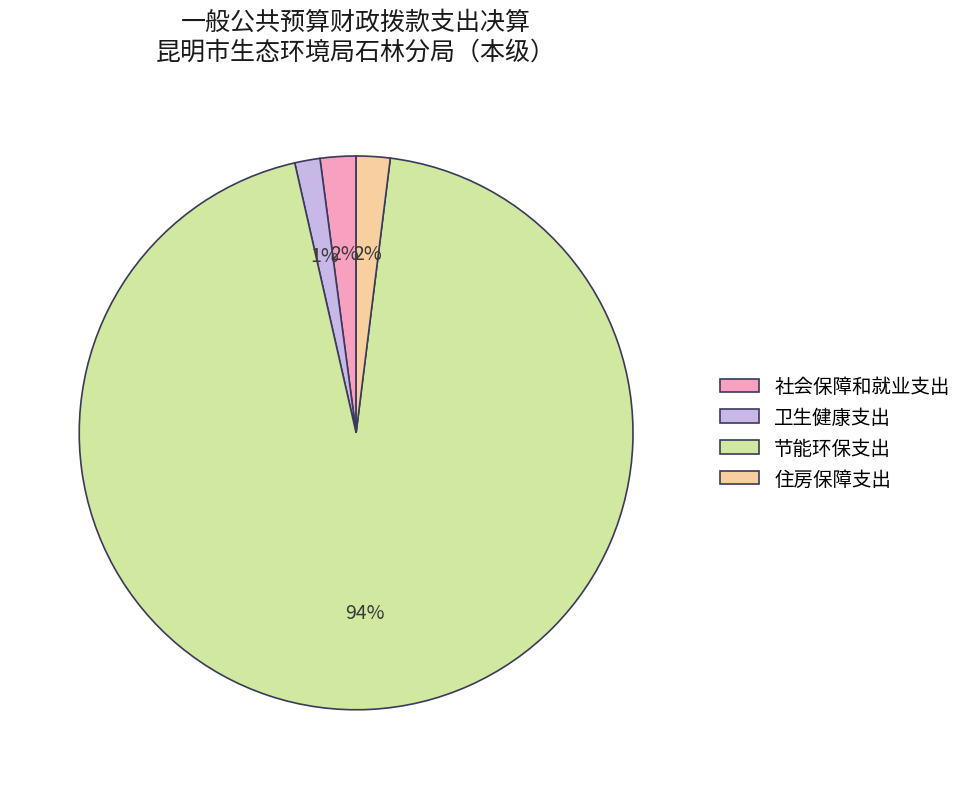

Which slice is the largest?

节能环保支出